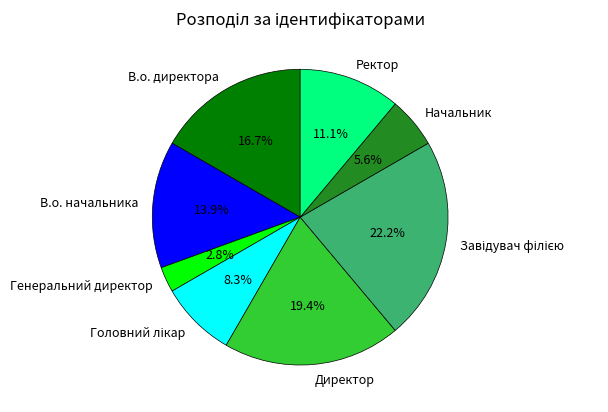

How many slices are in this pie chart?

8